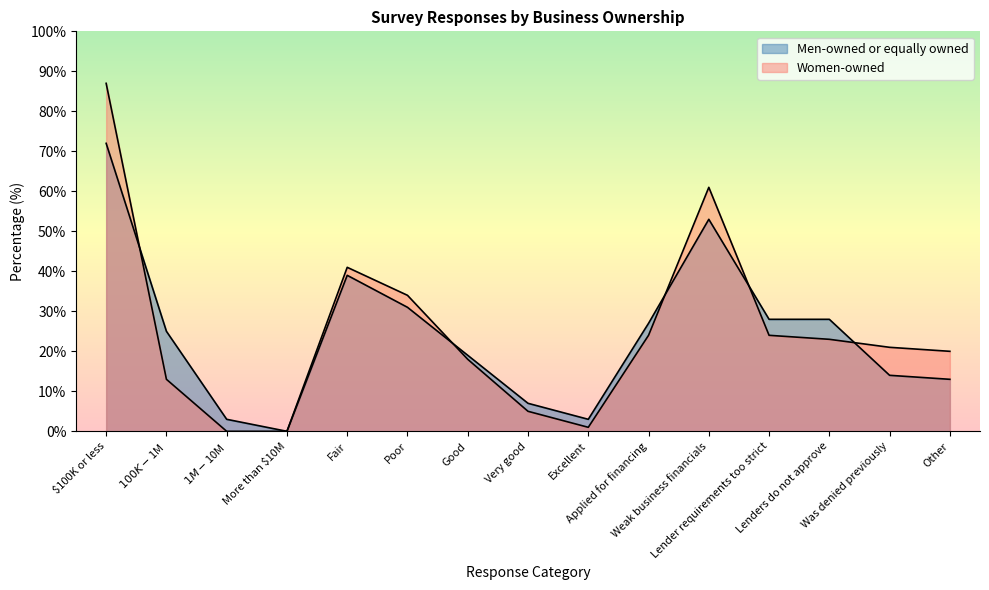

List the series in order of their overall mean, highest first.

Women-owned, Men-owned or equally owned